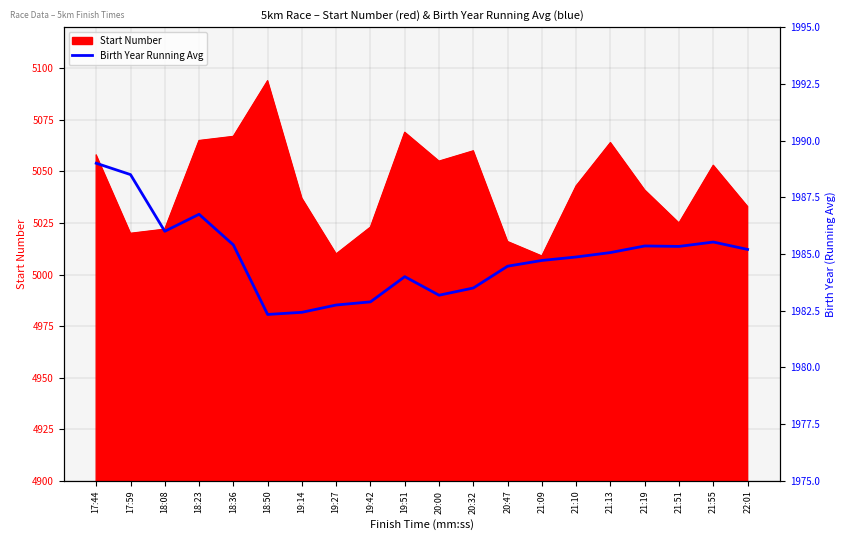

True or false: Start Number has a value of 7220 at 21:09.

False